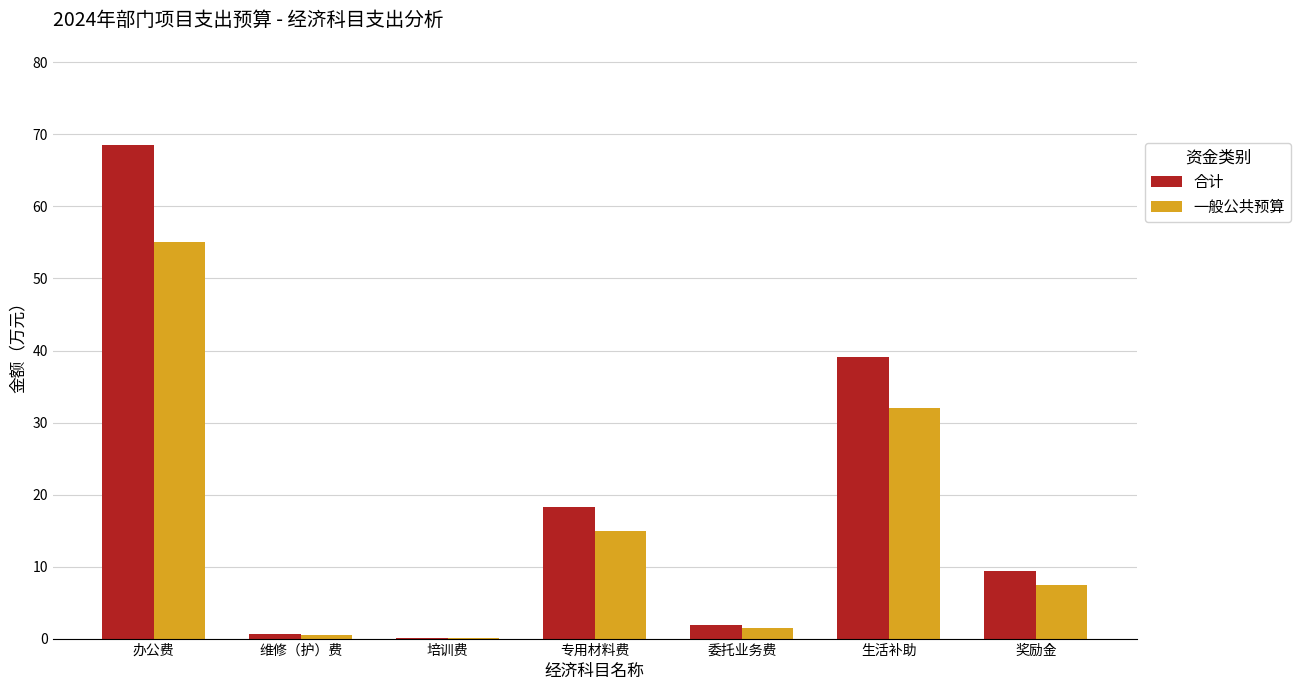

The 一般公共预算 series shows 42.1 at 生活补助. True or false?

False